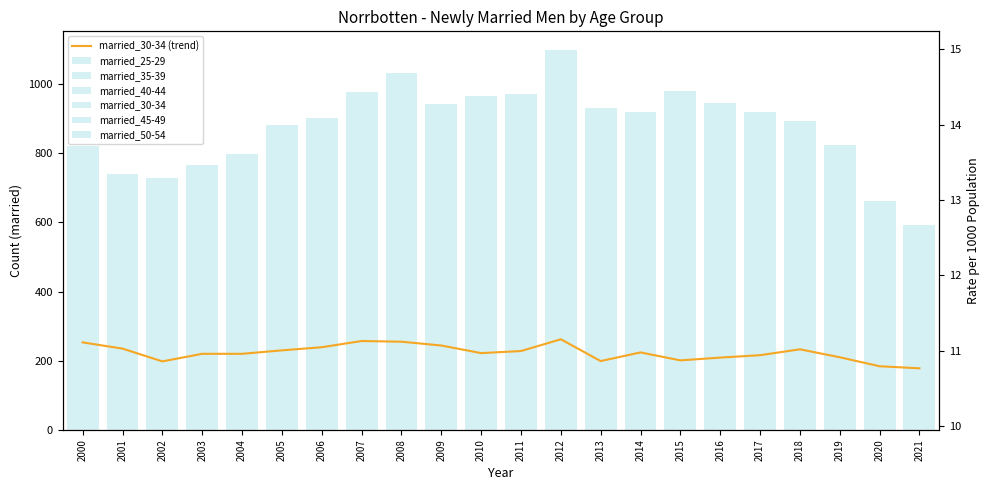

Reading left to right, list all the values displayed in this chart.

married_25-29: 2000=183	2001=148	2002=165	2003=134	2004=154	2005=153	2006=159	2007=145	2008=162	2009=177	2010=172	2011=152	2012=183	2013=195	2014=184	2015=223	2016=174	2017=177	2018=189	2019=164	2020=105	2021=105
married_35-39: 2000=171	2001=146	2002=130	2003=182	2004=187	2005=196	2006=215	2007=225	2008=233	2009=175	2010=200	2011=209	2012=224	2013=165	2014=168	2015=185	2016=169	2017=181	2018=169	2019=141	2020=139	2021=111
married_40-44: 2000=93	2001=96	2002=99	2003=105	2004=104	2005=162	2006=148	2007=168	2008=182	2009=176	2010=150	2011=178	2012=184	2013=163	2014=127	2015=142	2016=142	2017=136	2018=107	2019=111	2020=84	2021=81
married_30-34: 2000=253	2001=235	2002=198	2003=220	2004=220	2005=230	2006=239	2007=257	2008=255	2009=244	2010=222	2011=228	2012=262	2013=199	2014=224	2015=201	2016=209	2017=216	2018=233	2019=210	2020=184	2021=178
married_45-49: 2000=66	2001=66	2002=78	2003=66	2004=73	2005=81	2006=86	2007=116	2008=117	2009=103	2010=122	2011=127	2012=154	2013=121	2014=129	2015=128	2016=137	2017=115	2018=90	2019=103	2020=71	2021=51
married_50-54: 2000=55	2001=48	2002=58	2003=59	2004=60	2005=59	2006=55	2007=67	2008=83	2009=68	2010=99	2011=77	2012=91	2013=88	2014=87	2015=101	2016=114	2017=94	2018=105	2019=95	2020=79	2021=66